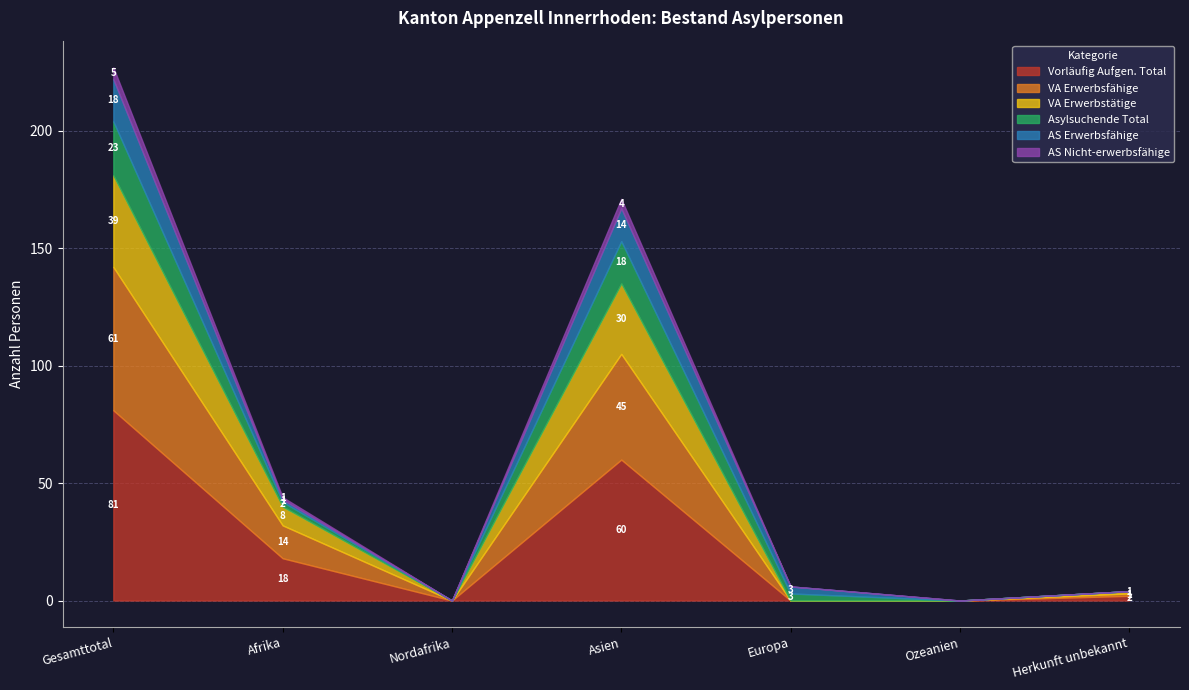

Is the value of AS Erwerbsfähige at Europa greater than the value of VA Erwerbsfähige at Afrika?

No